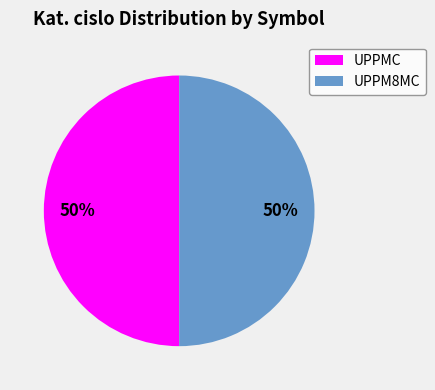

What percentage is the UPPM8MC slice, to the nearest percent?

50%